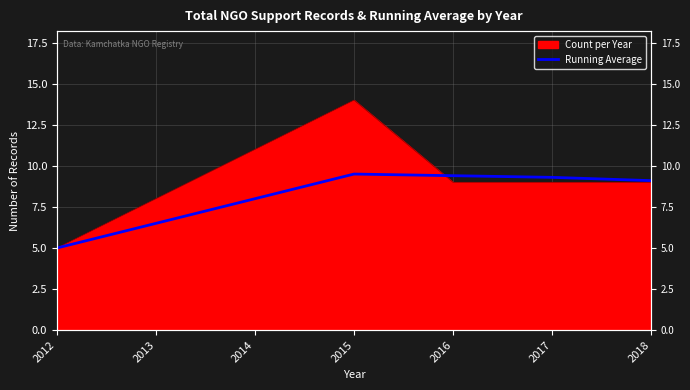

How many lines are shown in the chart?

1